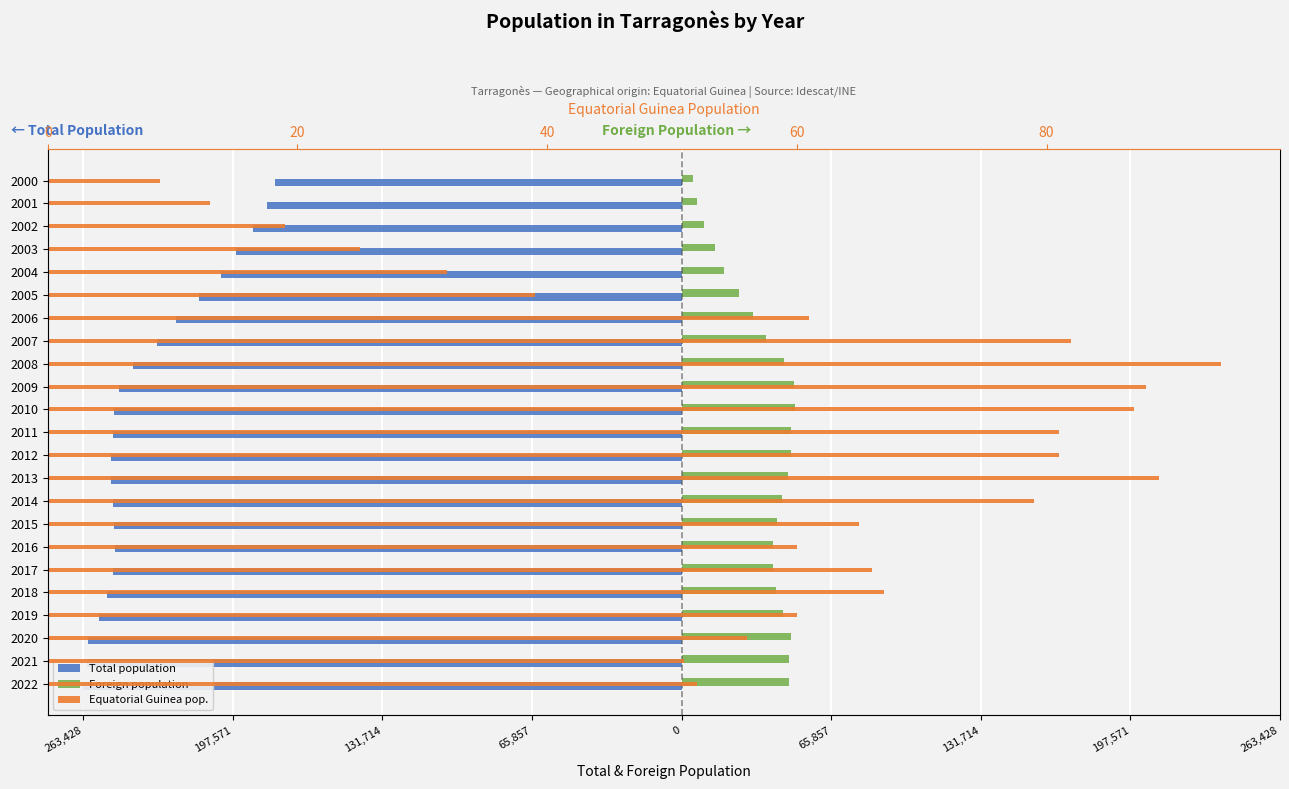

The Total population series shows -389511 at 2011. True or false?

False